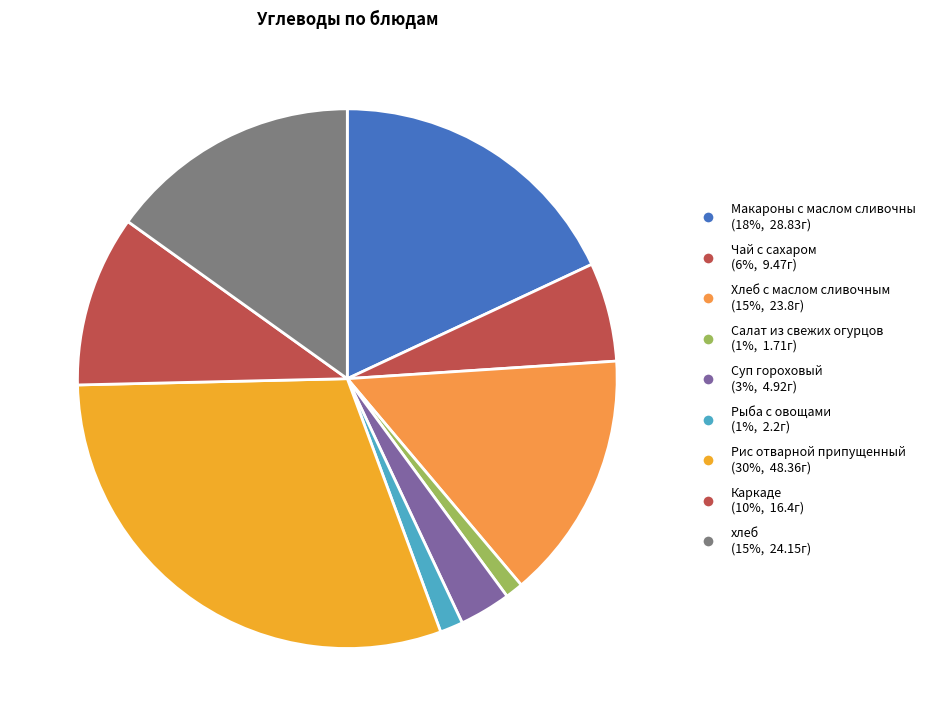

Rank the categories by value from lowest to highest.

Салат из свежих огурцов, Рыба с овощами, Суп гороховый, Чай с сахаром, Каркаде, Хлеб с маслом сливочным, хлеб, Макароны с маслом сливочны, Рис отварной припущенный